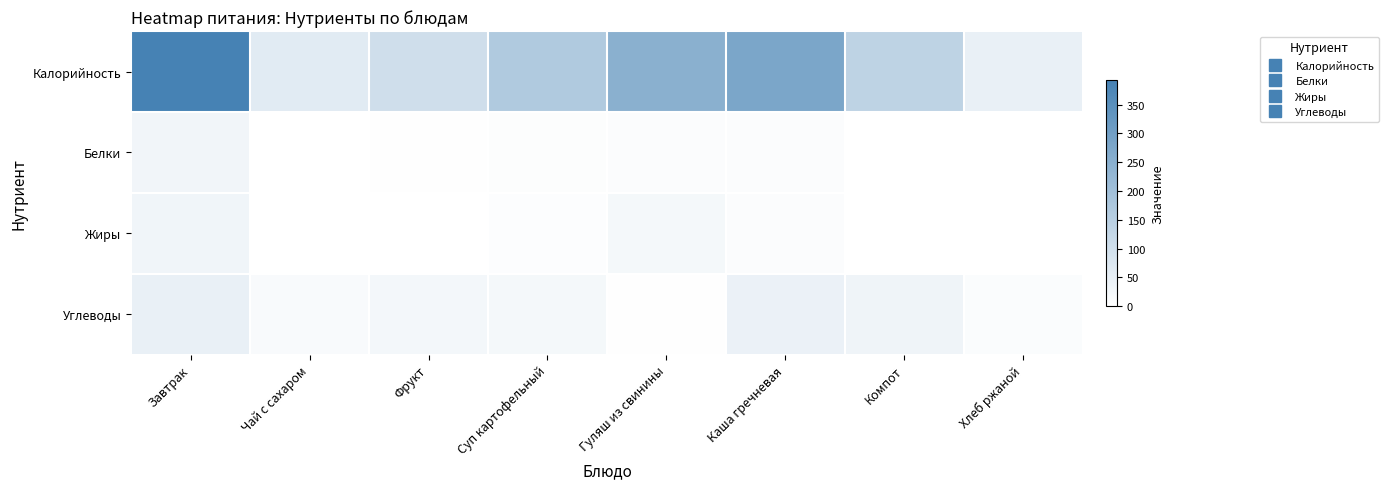

At how many categories does at least one series exceed 143?

4